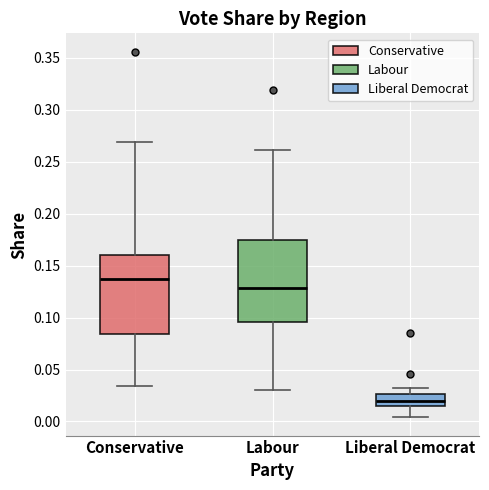

Where is the lower edge of the box for Conservative on the y-axis? The values are not printed on the chart, so give them approximately, as read against the axis.

0.085